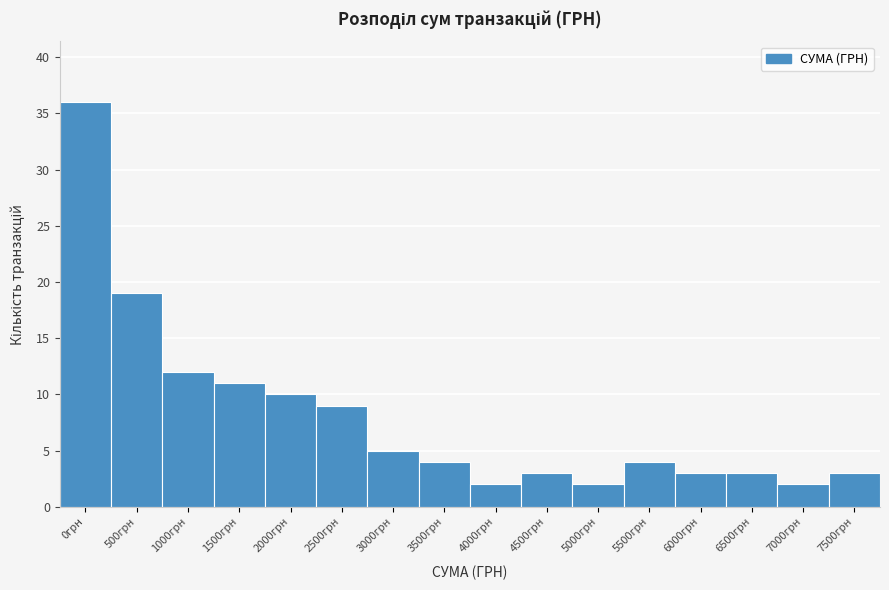

Reading left to right, list all the values displayed in this chart.

36	19	12	11	10	9	5	4	2	3	2	4	3	3	2	3